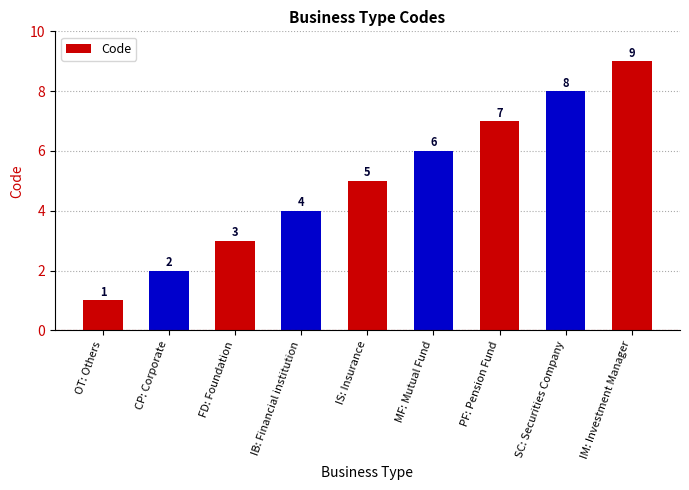

How many categories are shown in the chart?

9